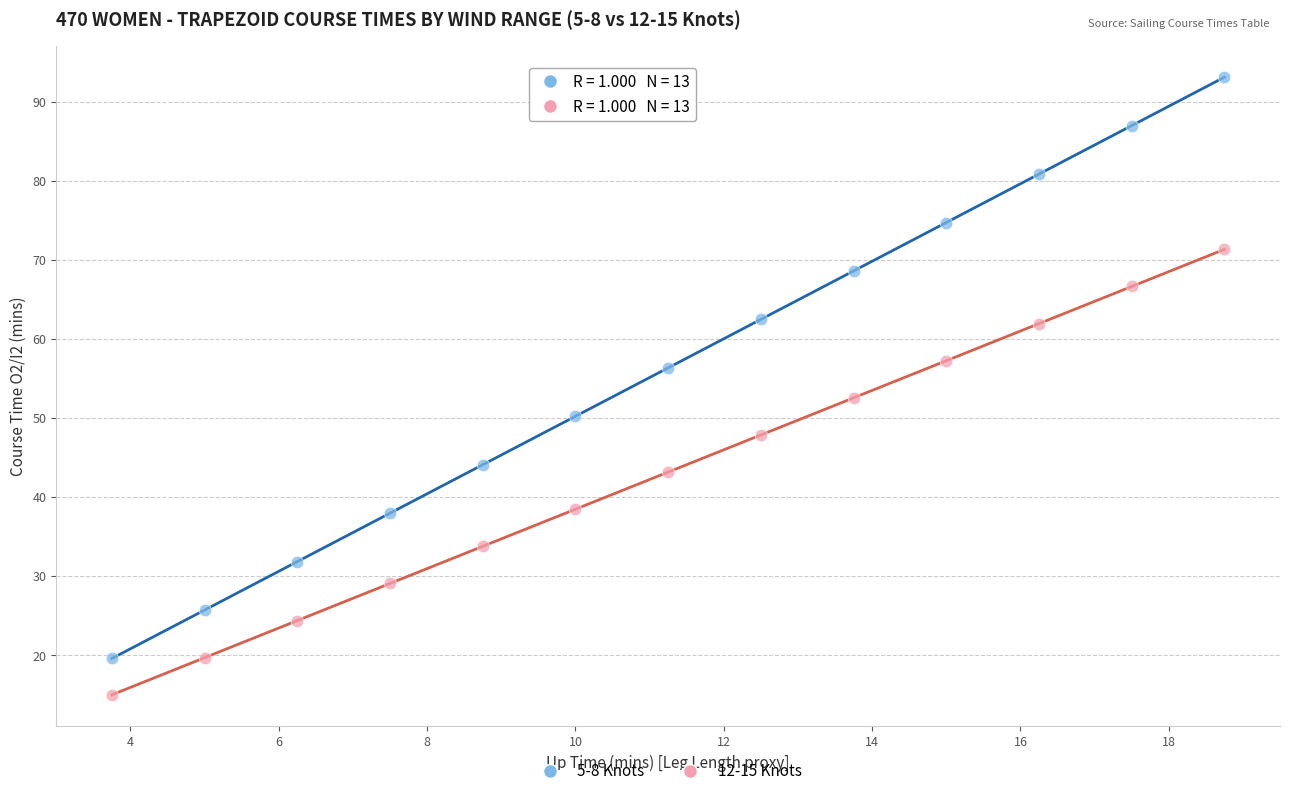

What are all the series names shown in the legend?

5-8 Knots, 12-15 Knots